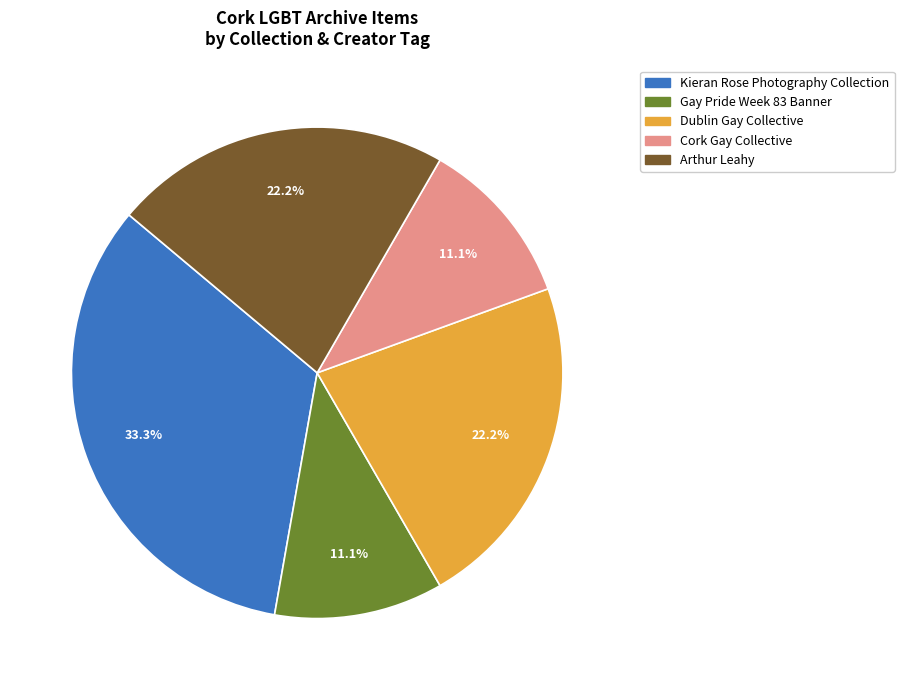

Is there a majority slice in this chart?

No